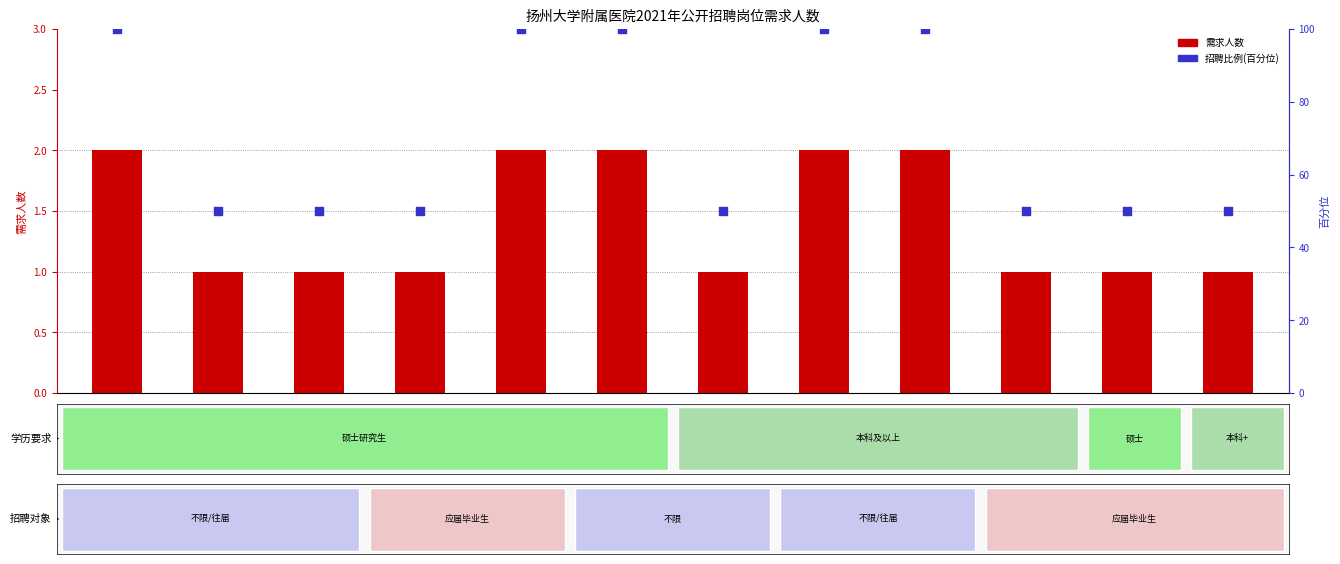

What are all the series names shown in the legend?

需求人数, 招聘比例(百分位)